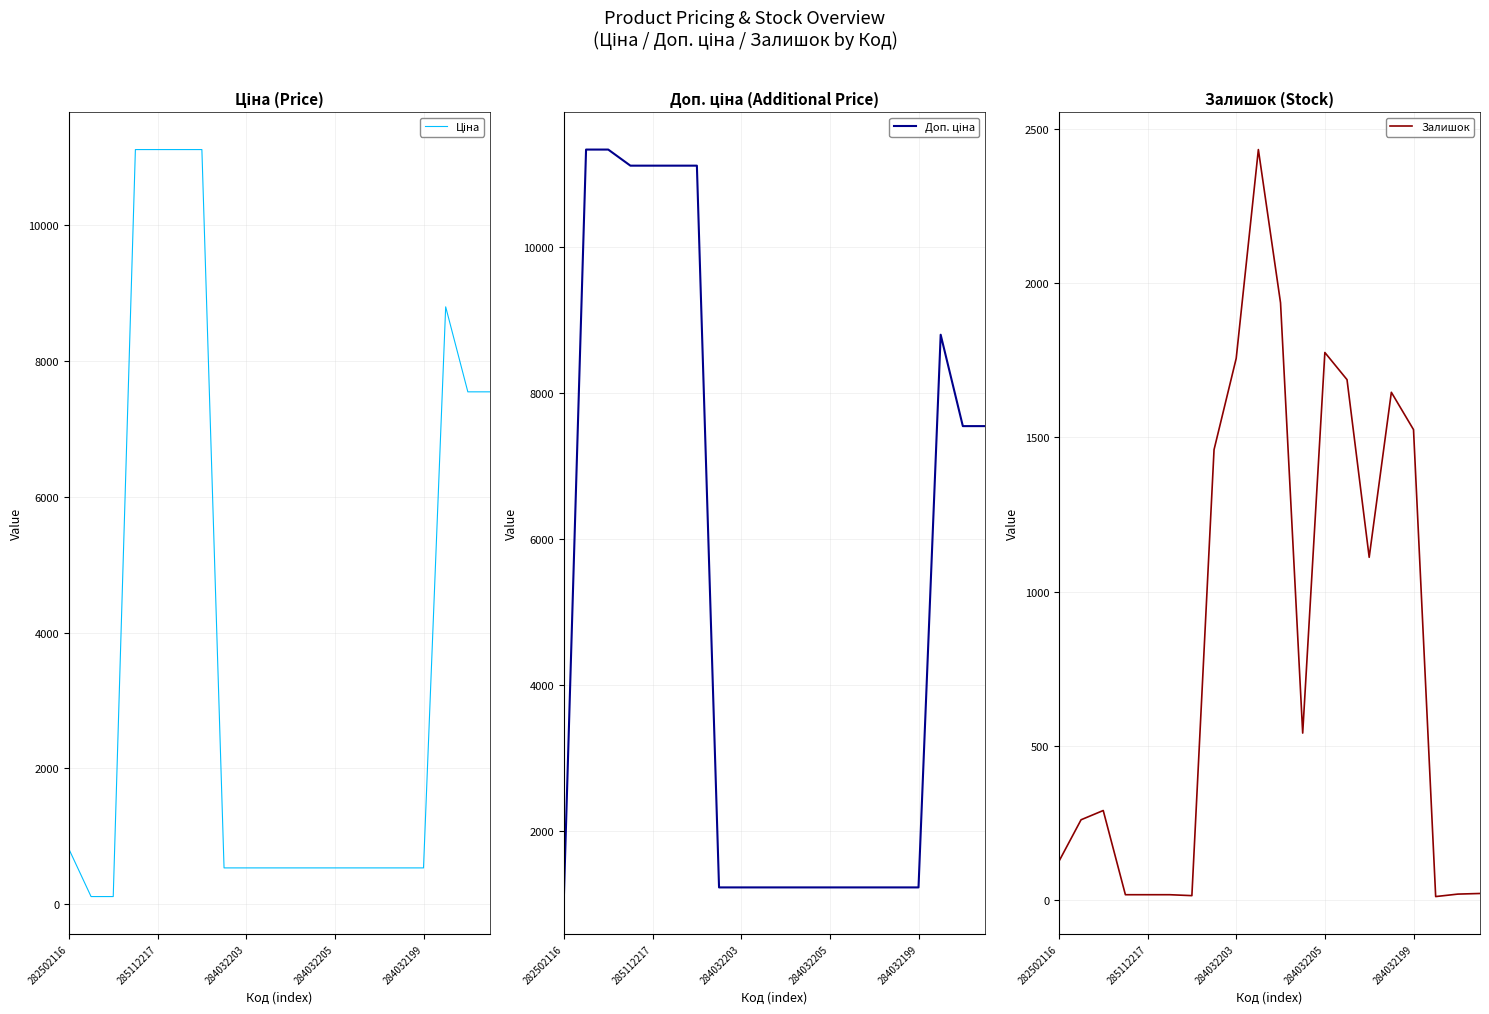

Which series has the largest total across all categories?

Доп. ціна